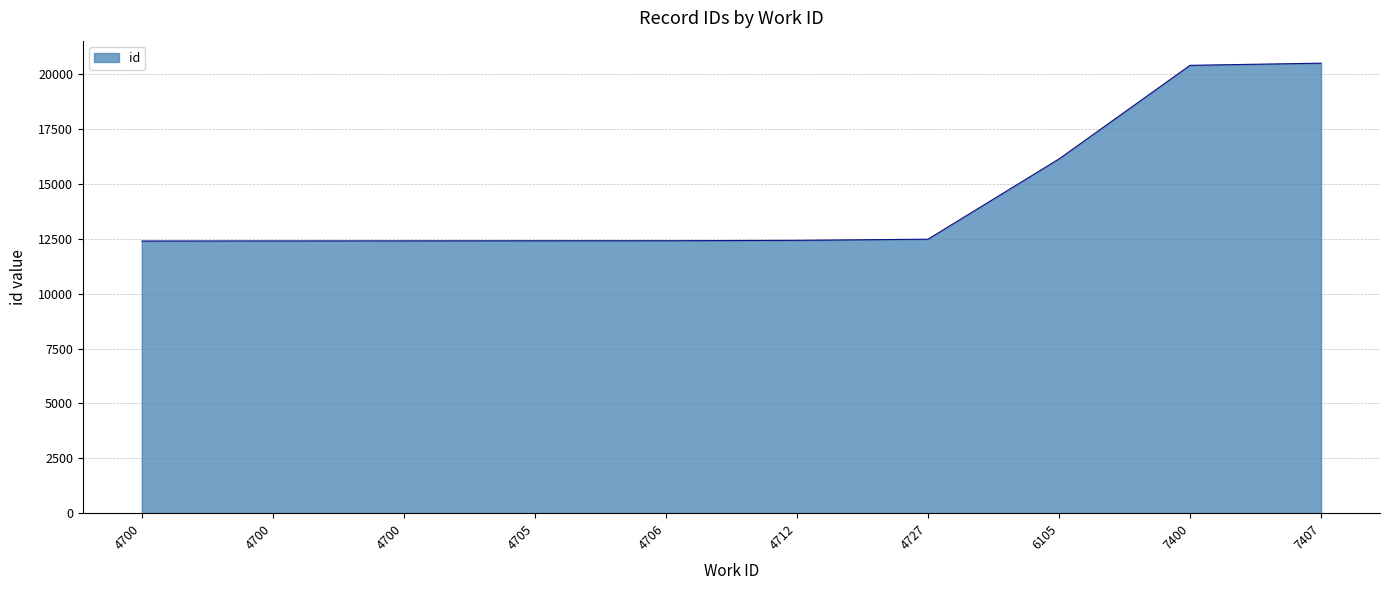

How many lines are shown in the chart?

1